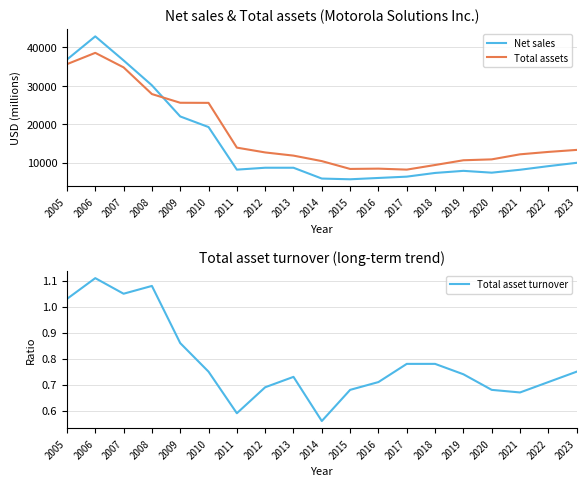

What is the spread (max minus min) of values at 2005?

36842.0